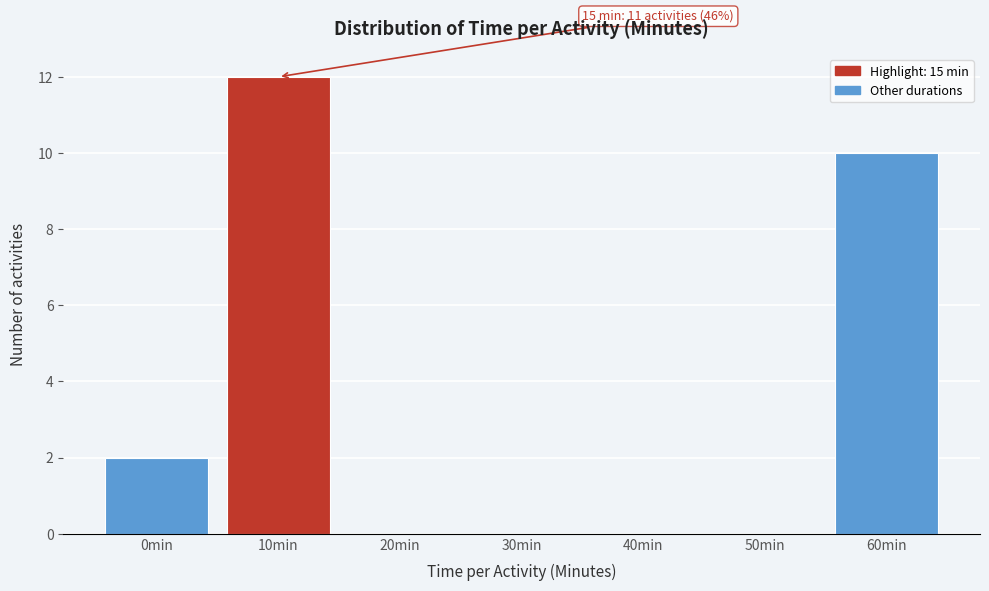

Reading right to left, list all the values displayed in this chart.

60min=10	50min=0	40min=0	30min=0	20min=0	10min=12	0min=2